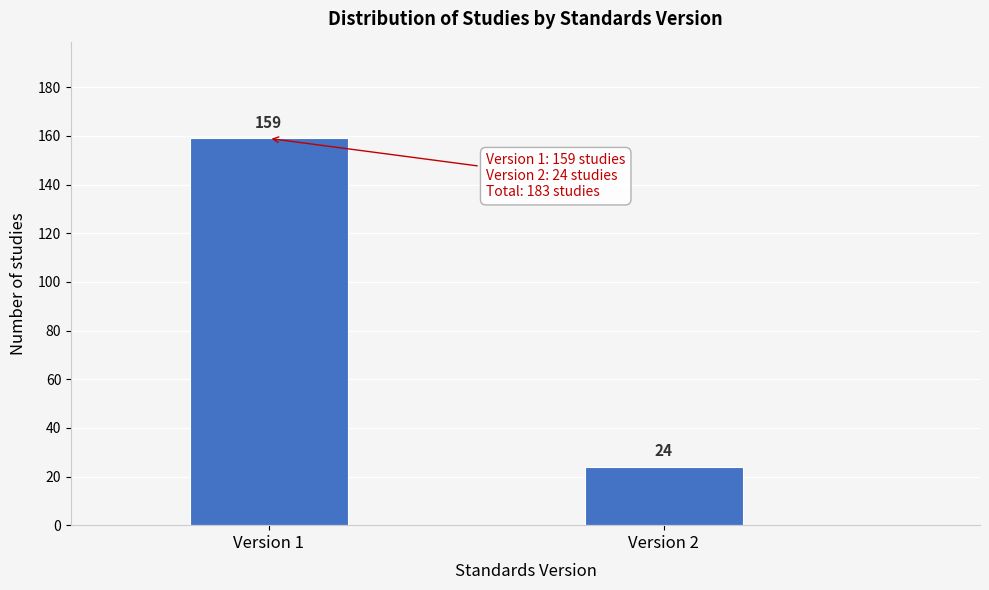

Reading left to right, transcribe all the data shown in this chart.

Version 1=159	Version 2=24